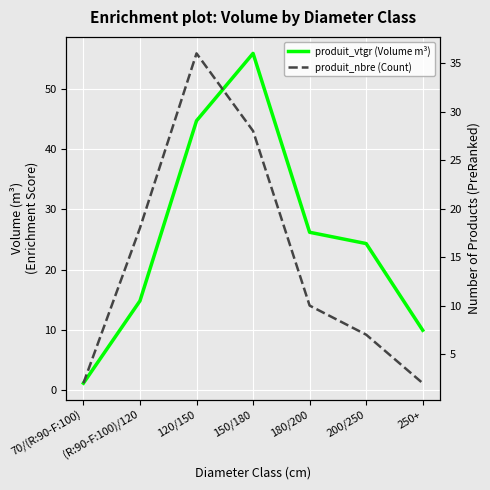

What are all the series names shown in the legend?

produit_vtgr (Volume m³), produit_nbre (Count)